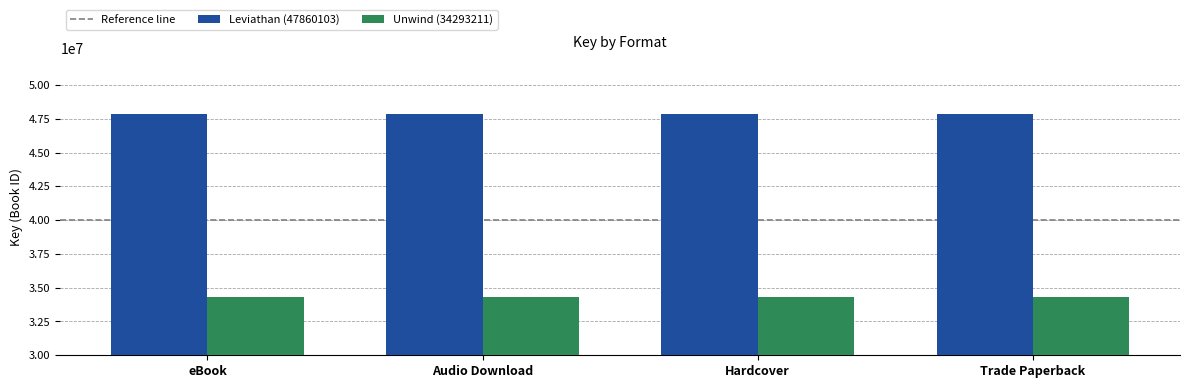

Which series has the largest total across all categories?

Leviathan (47860103)